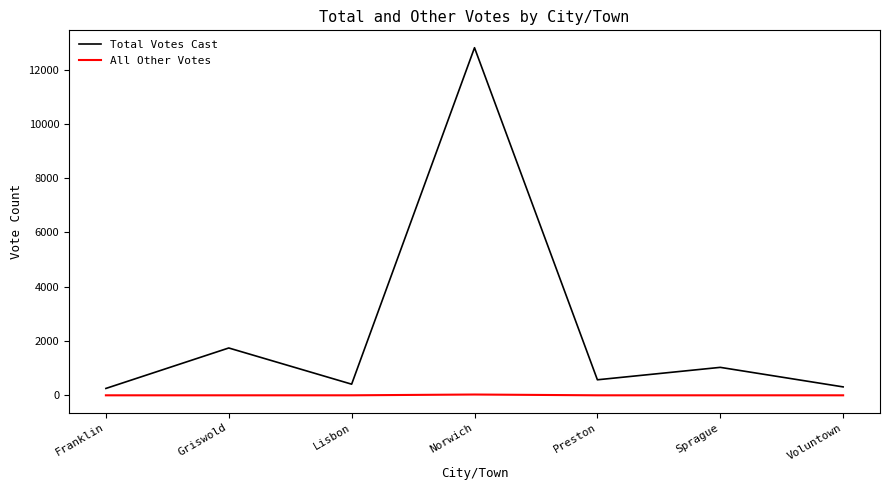

Which series has the largest total across all categories?

Total Votes Cast